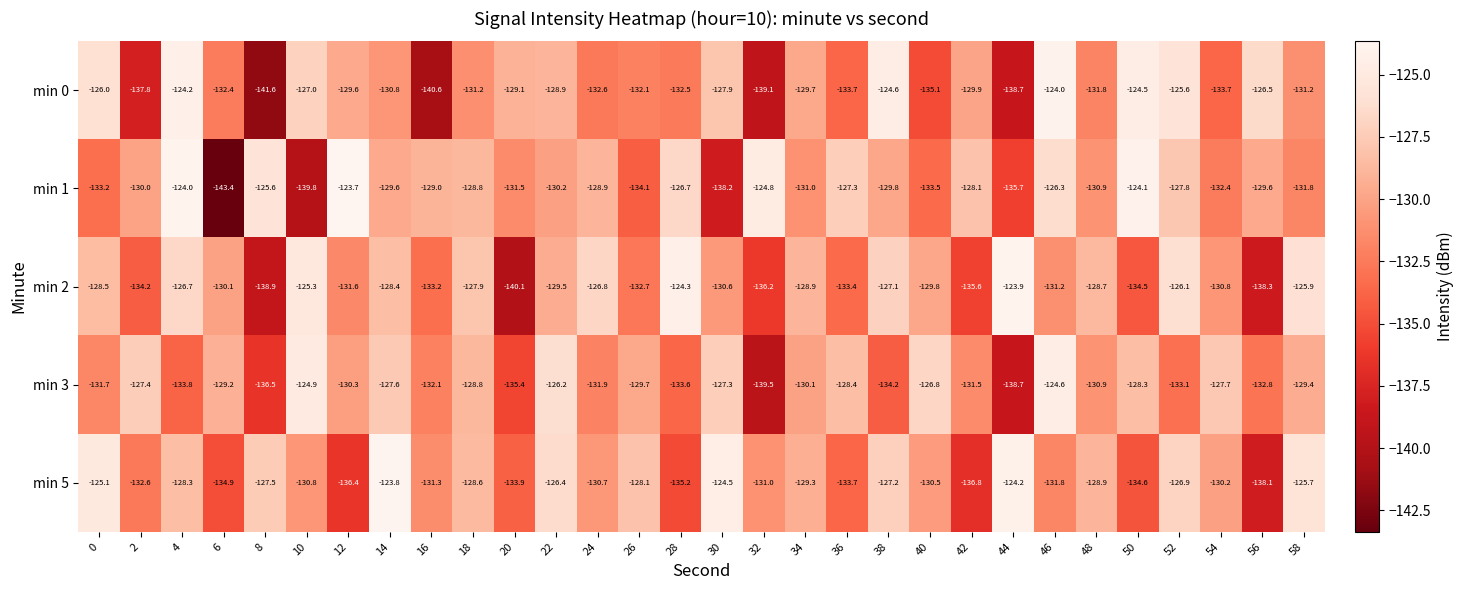

What value does the min 1 series have at 54?

-132.4